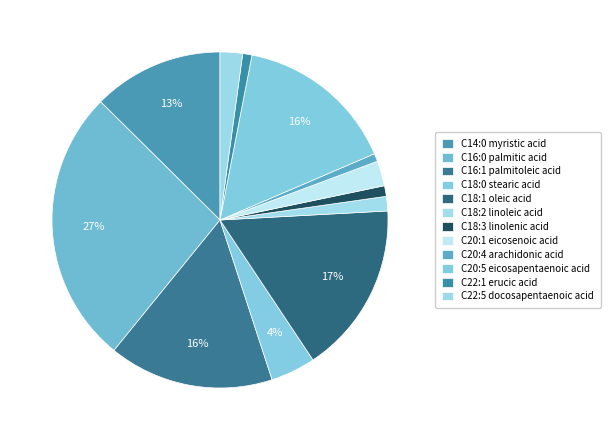

Which category has the biggest portion of the pie?

C16:0 palmitic acid